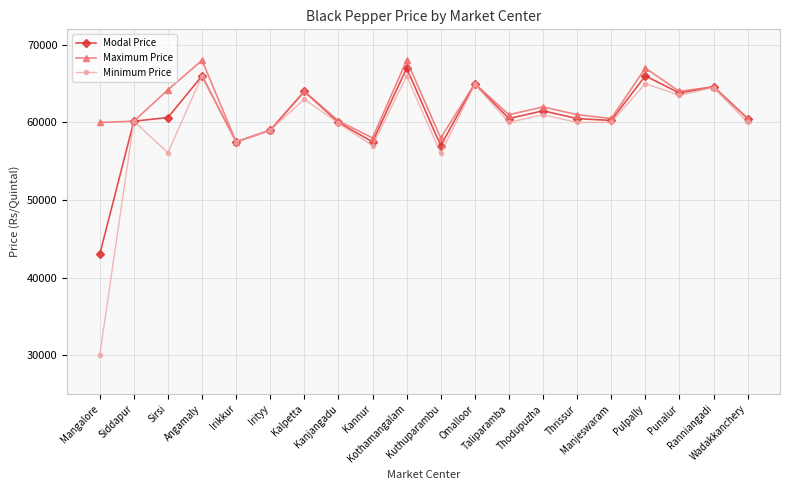

How many values in the Maximum Price series are below 61000?

9